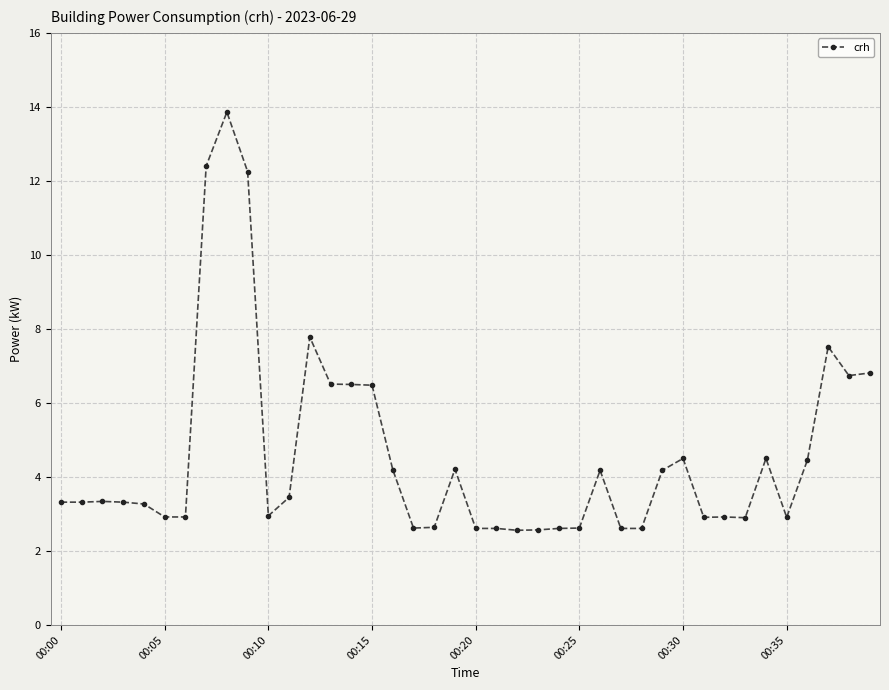

What is the maximum value shown in the chart?

13.9